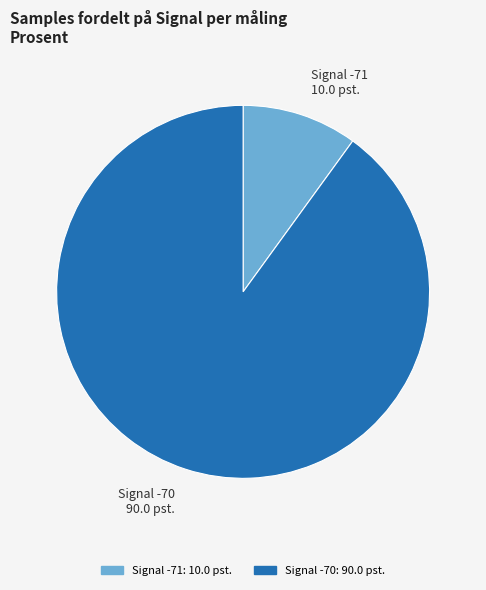

Combined, do Signal -70 90.0 pst. and Signal -71 10.0 pst. account for over 50%?

Yes